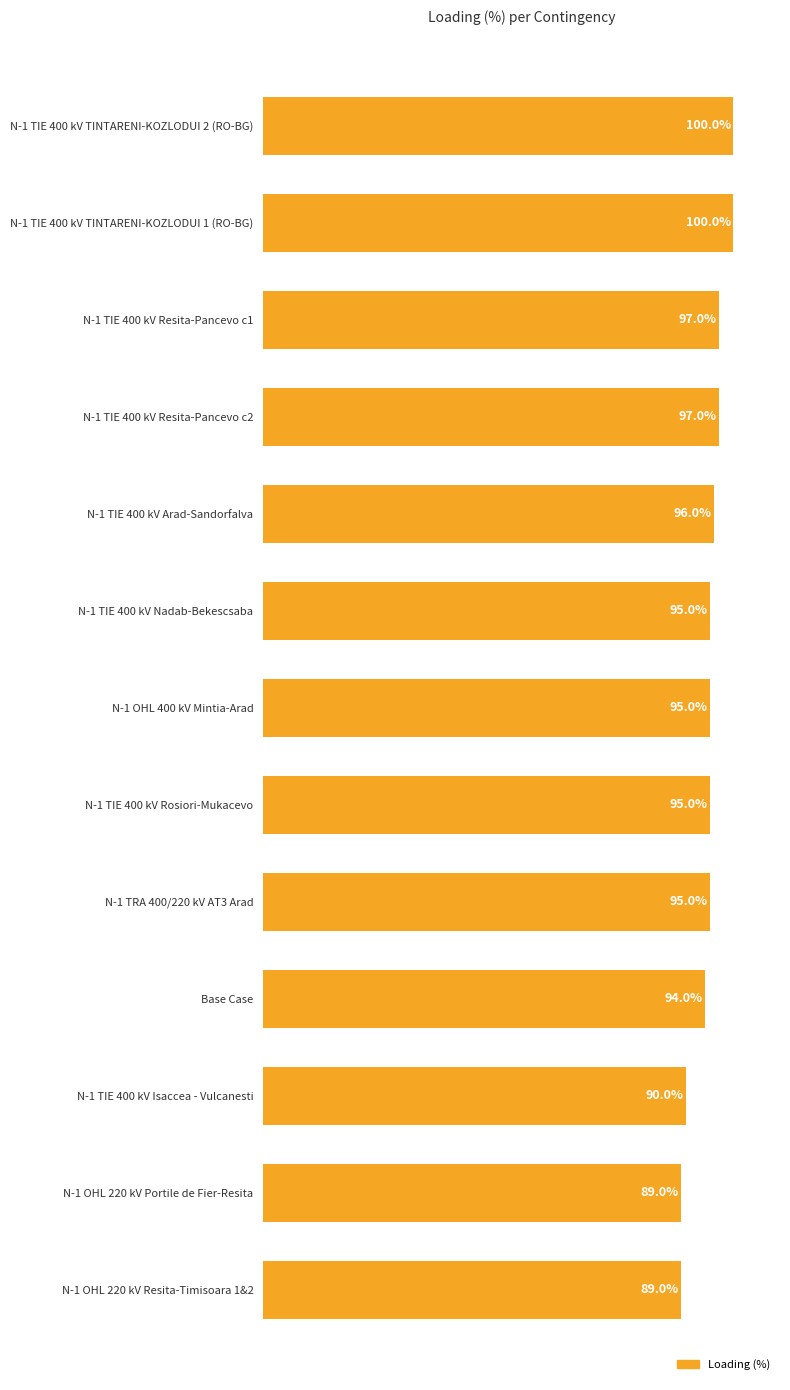

Between N-1 TRA 400/220 kV AT3 Arad and N-1 TIE 400 kV Arad-Sandorfalva, which is larger?

N-1 TIE 400 kV Arad-Sandorfalva